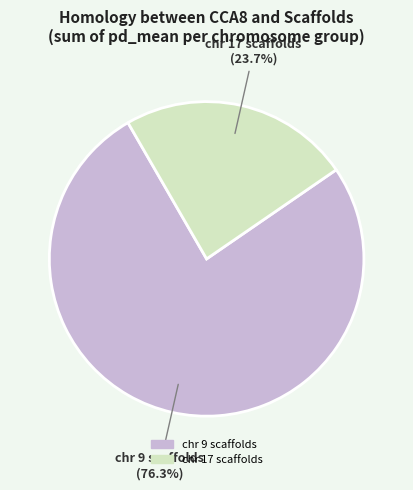

What is the largest slice in the pie chart?

chr 9 scaffolds